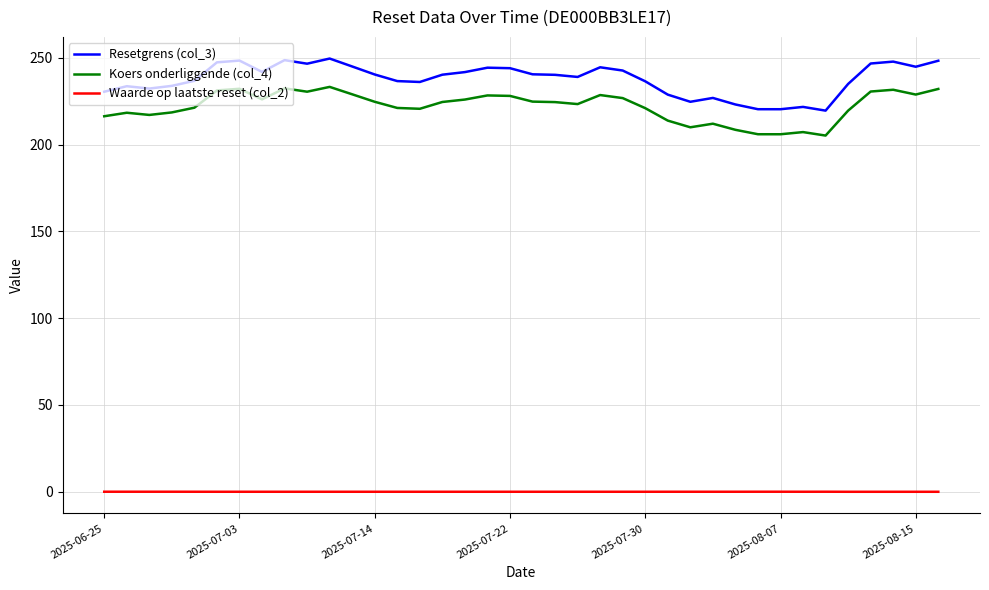

True or false: Koers onderliggende (col_4) and Waarde op laatste reset (col_2) cross at least once.

False